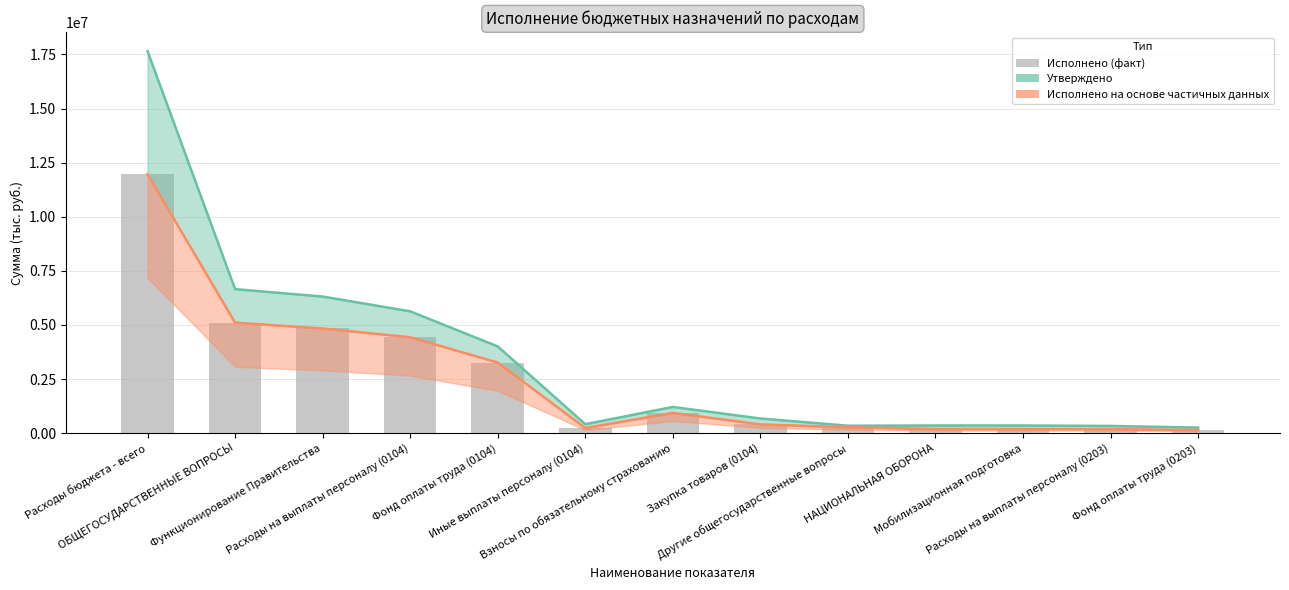

True or false: Исполнено has a value of 128101.2 at Другие общегосударственные вопросы.

False